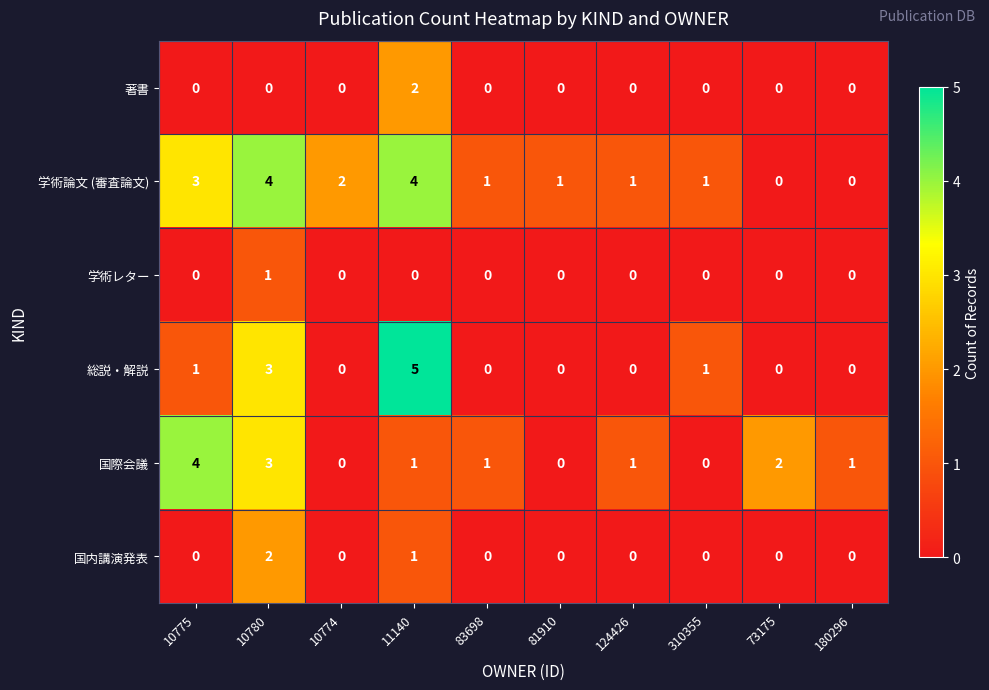

Count the 国際会議 values in the range 0 to 2.

8